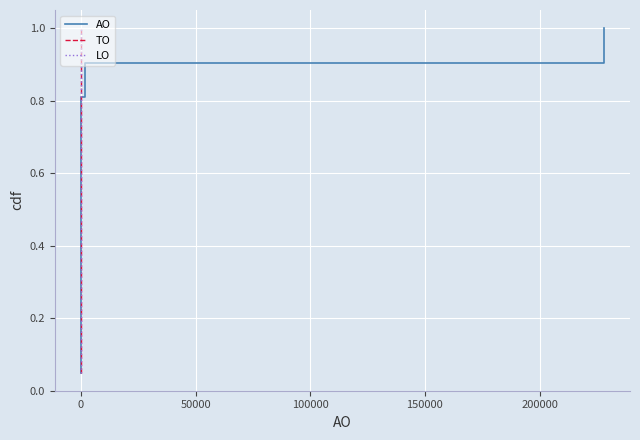

Is this an area chart (filled region under the line)?

No